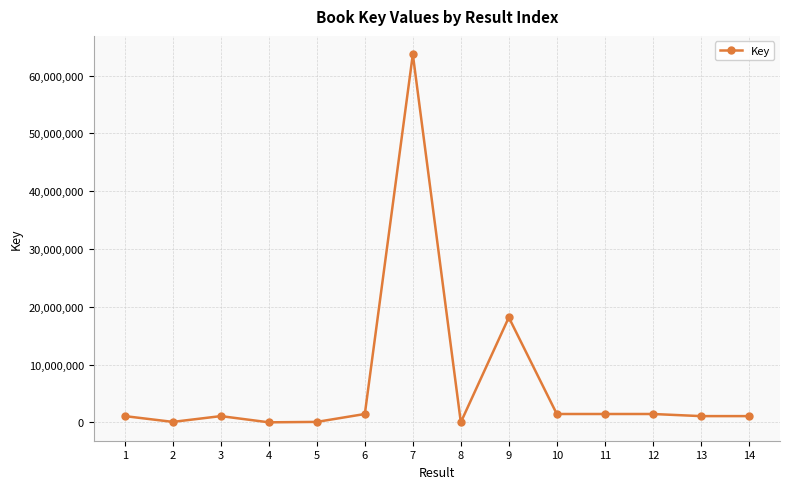

What is the greatest value displayed?

63696495